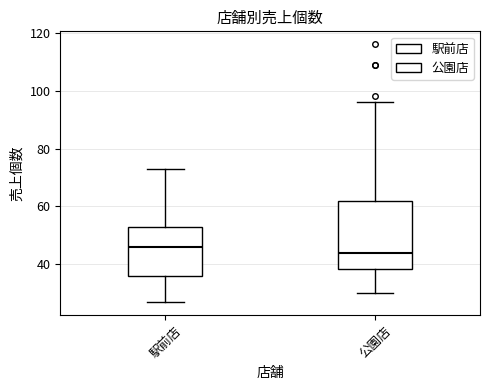

Reading left to right, read every box against the y-axis: the position of its median line, the range the box covers, and the ends of its whiskers. The values are not printed on the chart, so give them approximately, as read against the axis.

駅前店: median 46, box 36 to 54, whiskers 28 to 74
公園店: median 44, box 38 to 62, whiskers 30 to 96